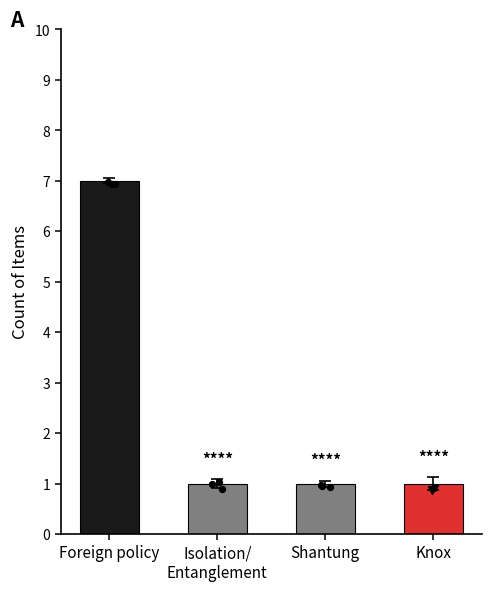

What is the ratio of the value at Knox to the value at Shantung?

1.0